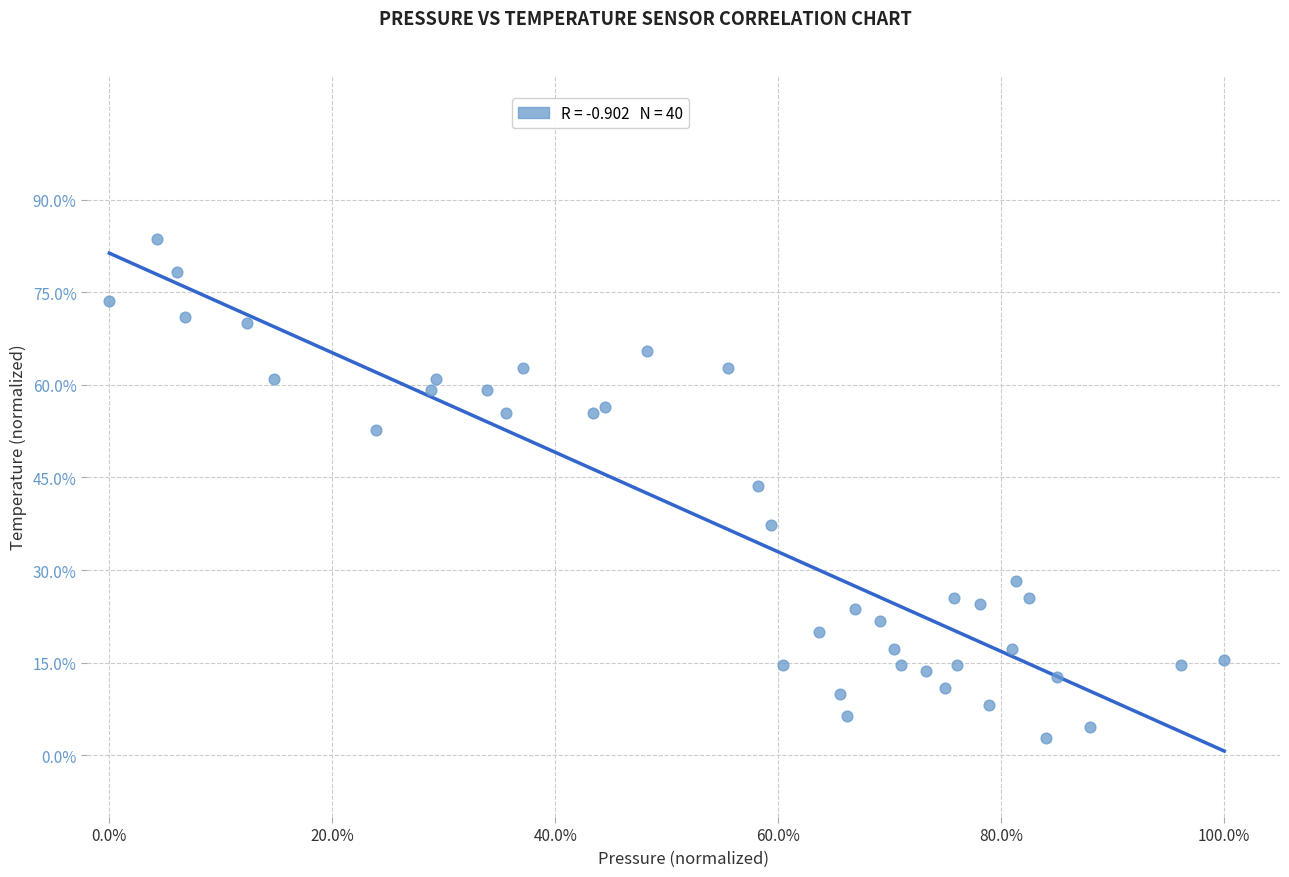

What is the range of Y values (max minus min)?

80.9